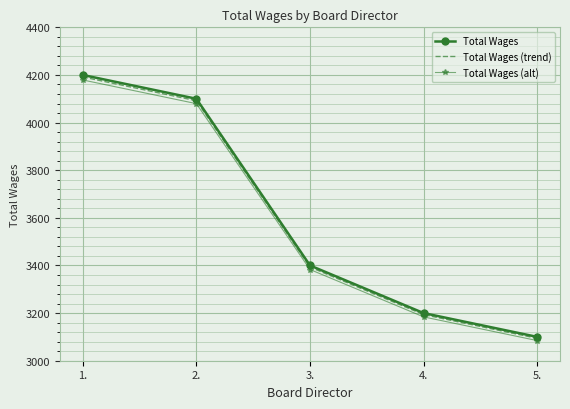

The value of Total Wages at 2. is 7165.0. True or false?

False